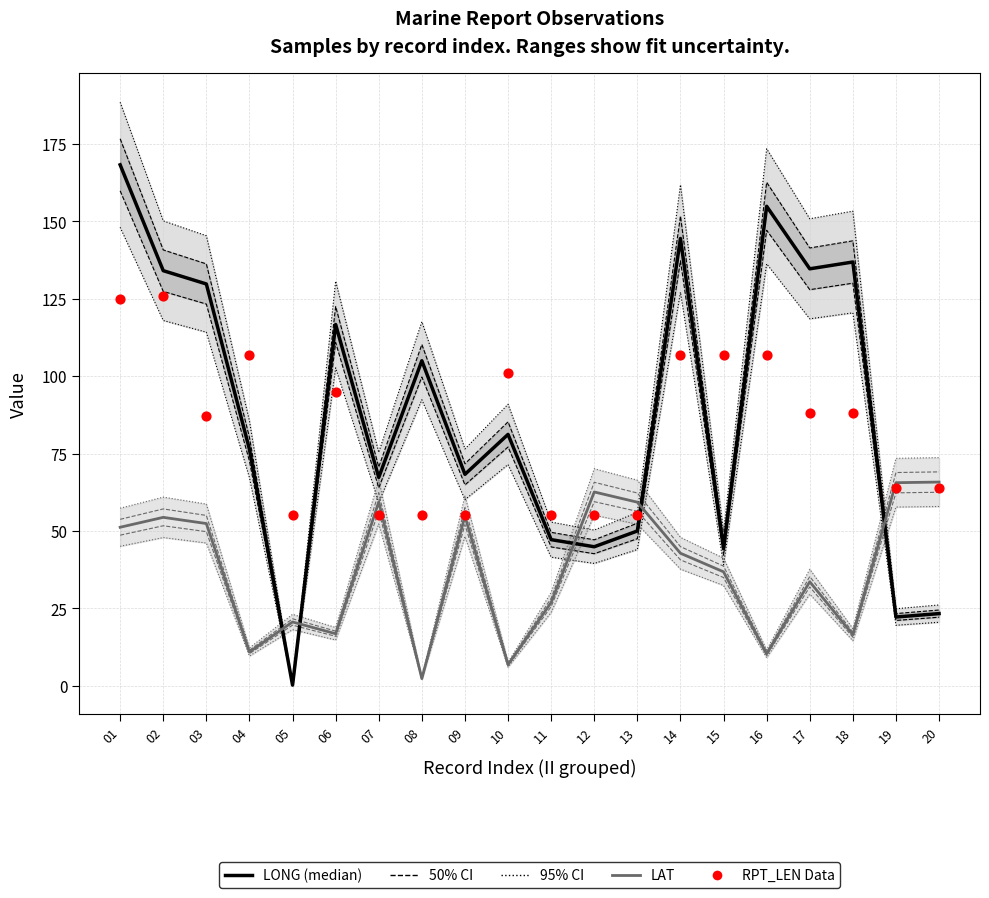

Which series reaches the minimum Y coordinate?

LONG